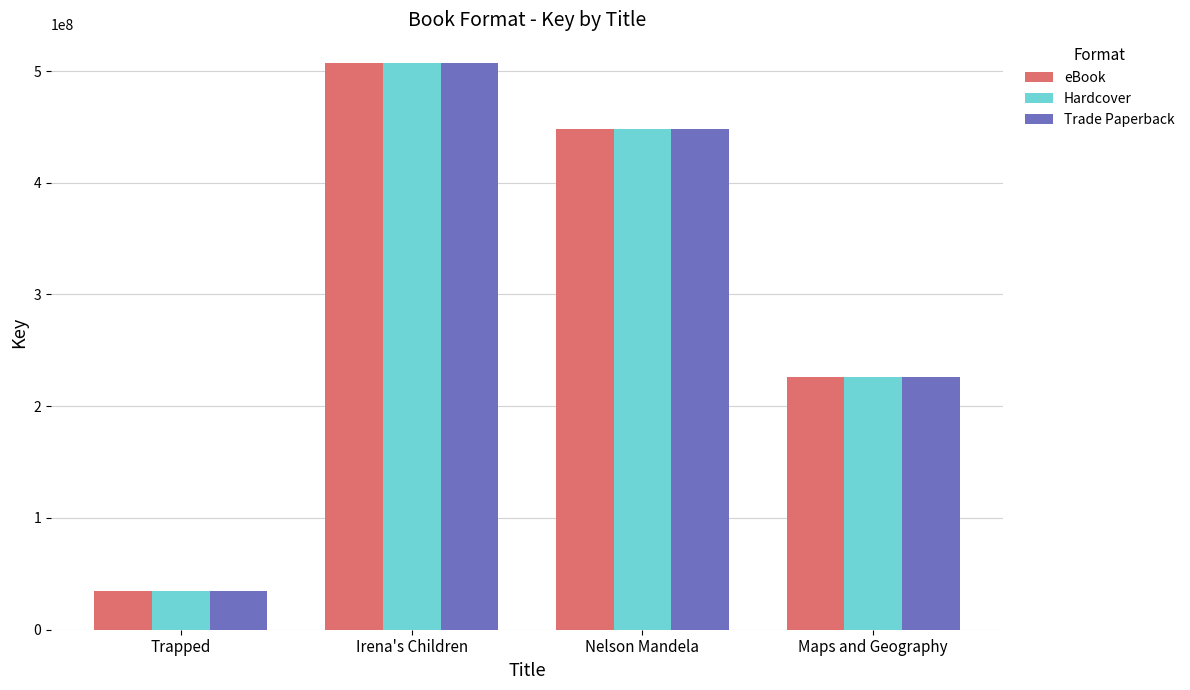

Which category has the lowest value across all series?

Trapped